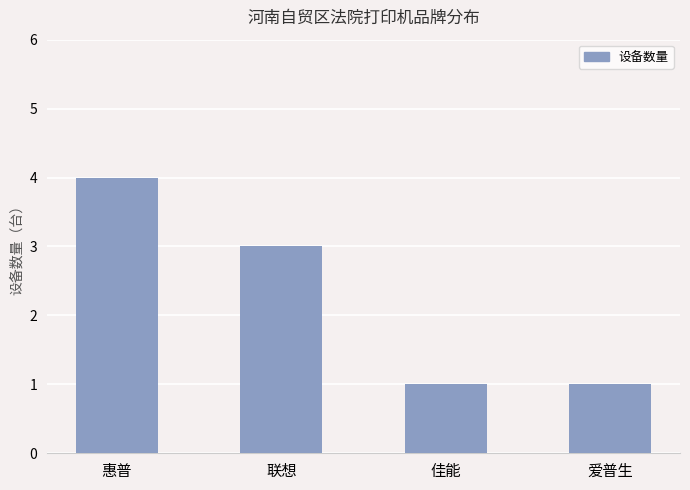

Which category has the highest value across all series?

惠普